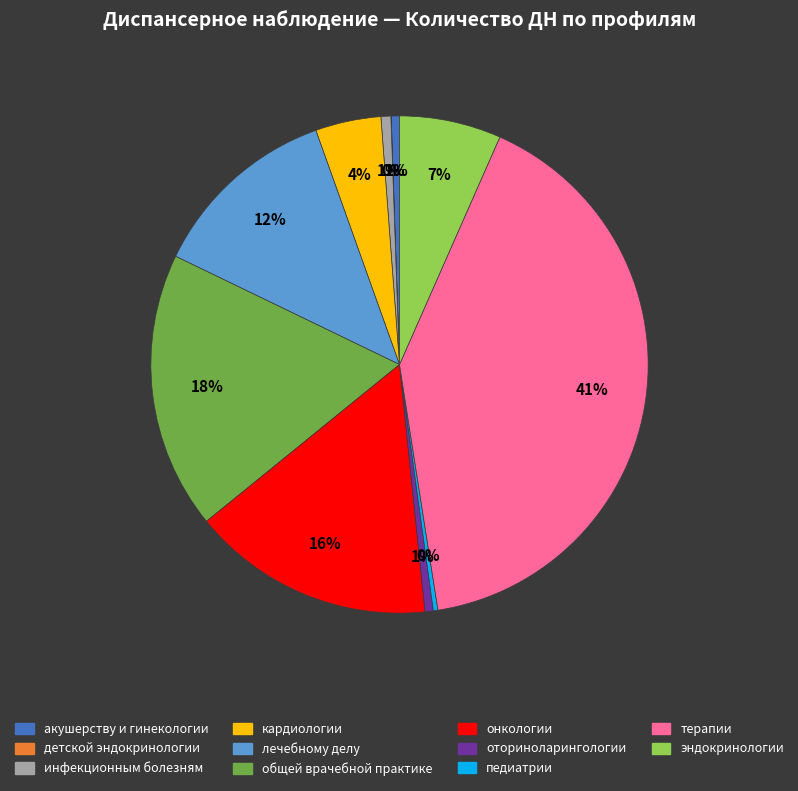

Is кардиологии the majority of the pie?

No